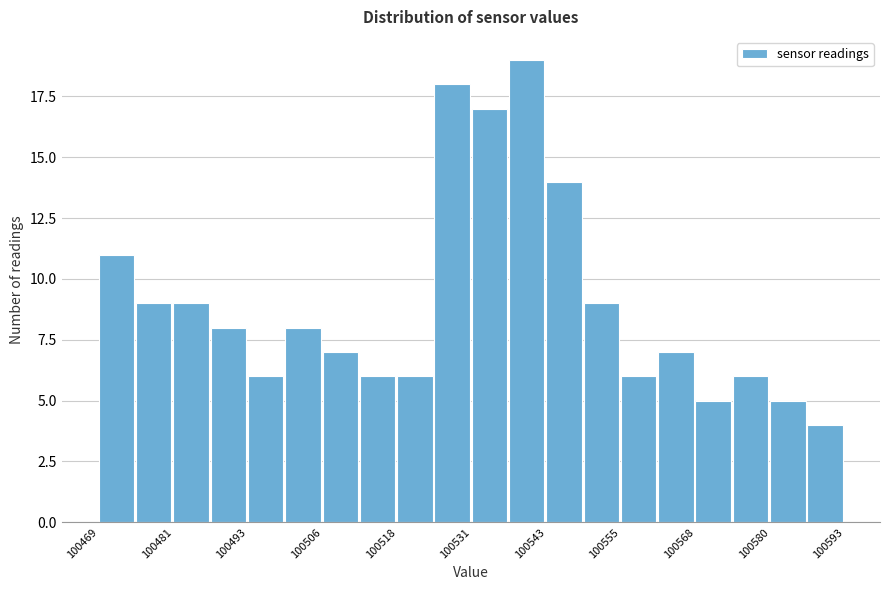

Around what value on the x-axis is the tallest bar? Give the approximate position of its centre, as read against the axis.

100540